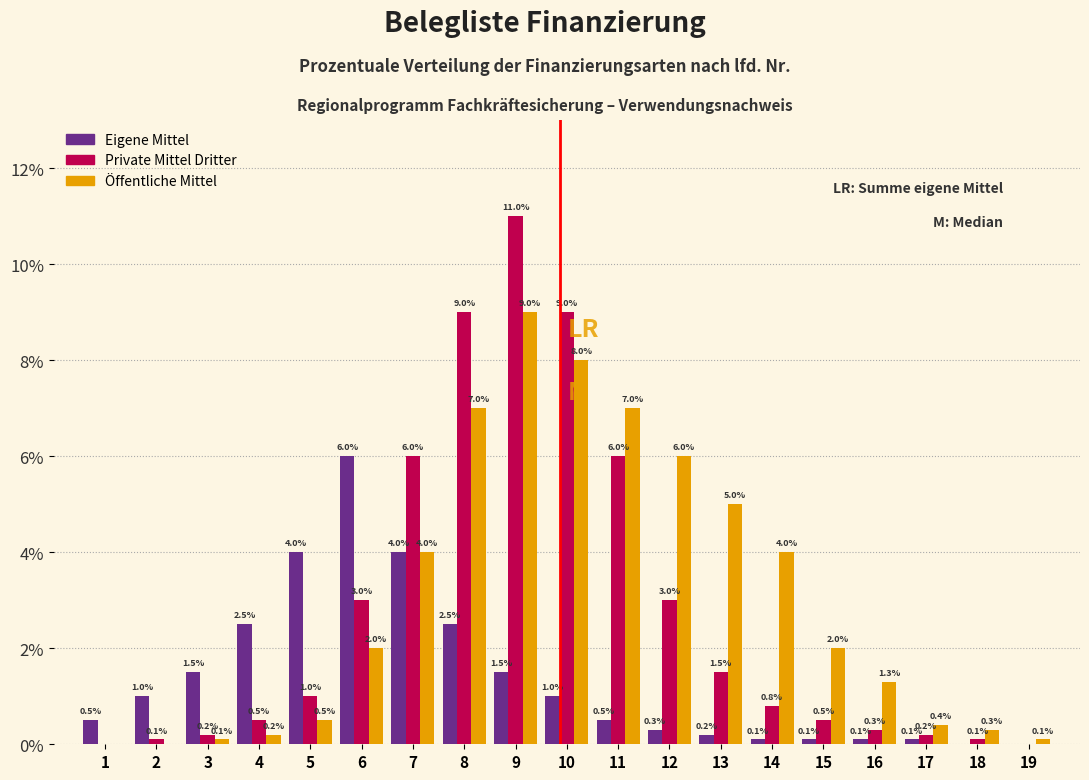

Reading left to right, extract all data points from this chart.

Eigene Mittel: 1=0.5	2=1.0	3=1.5	4=2.5	5=4.0	6=6.0	7=4.0	8=2.5	9=1.5	10=1.0	11=0.5	12=0.3	13=0.2	14=0.1	15=0.1	16=0.1	17=0.1	18=0.0	19=0.0
Private Mittel Dritter: 1=0.0	2=0.1	3=0.2	4=0.5	5=1.0	6=3.0	7=6.0	8=9.0	9=11.0	10=9.0	11=6.0	12=3.0	13=1.5	14=0.8	15=0.5	16=0.3	17=0.2	18=0.1	19=0.0
Öffentliche Mittel: 1=0.0	2=0.0	3=0.1	4=0.2	5=0.5	6=2.0	7=4.0	8=7.0	9=9.0	10=8.0	11=7.0	12=6.0	13=5.0	14=4.0	15=2.0	16=1.3	17=0.4	18=0.3	19=0.1